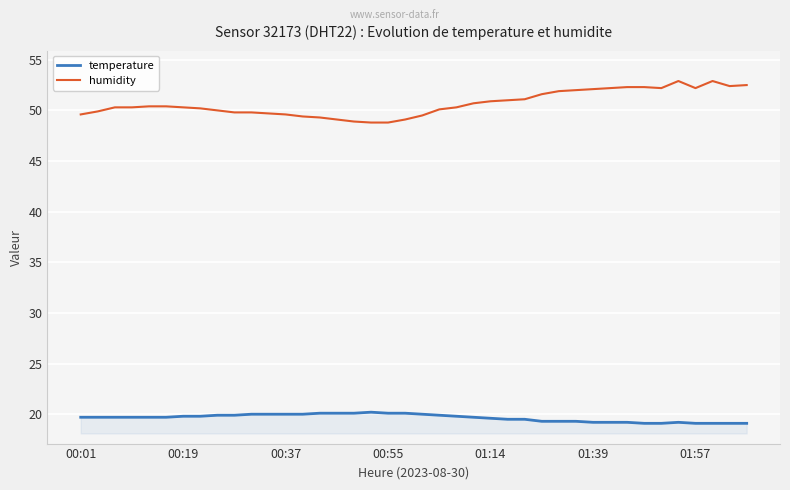

Which series has the largest total across all categories?

humidity